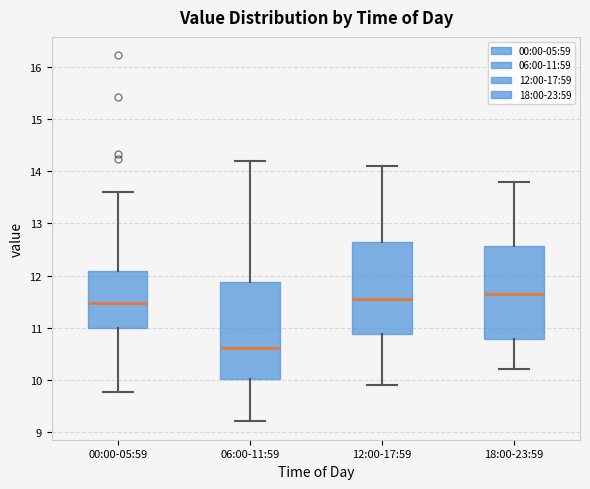

Reading left to right, read every box against the y-axis: the position of its median line, the range the box covers, and the ends of its whiskers. The values are not printed on the chart, so give them approximately, as read against the axis.

00:00-05:59: median 11.5, box 11.0 to 12.1, whiskers 9.8 to 13.6
06:00-11:59: median 10.6, box 10.0 to 11.9, whiskers 9.2 to 14.2
12:00-17:59: median 11.6, box 10.9 to 12.7, whiskers 9.9 to 14.1
18:00-23:59: median 11.7, box 10.8 to 12.6, whiskers 10.2 to 13.8